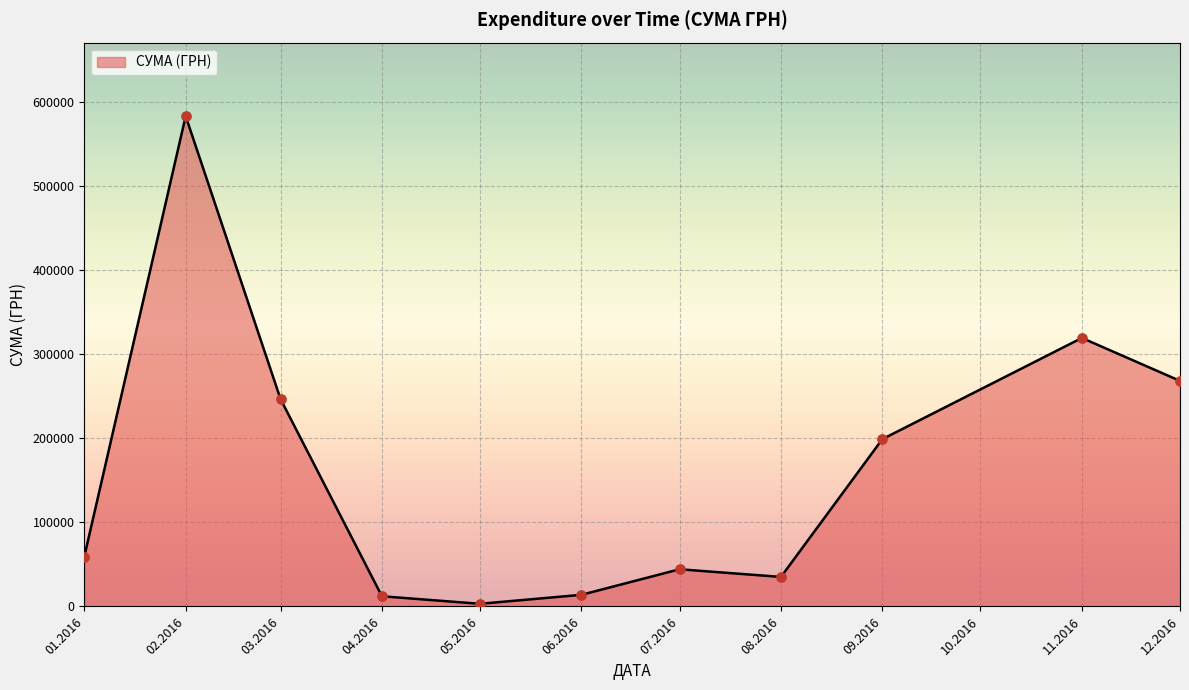

Between 08.2016 and 02.2016, which is larger?

02.2016